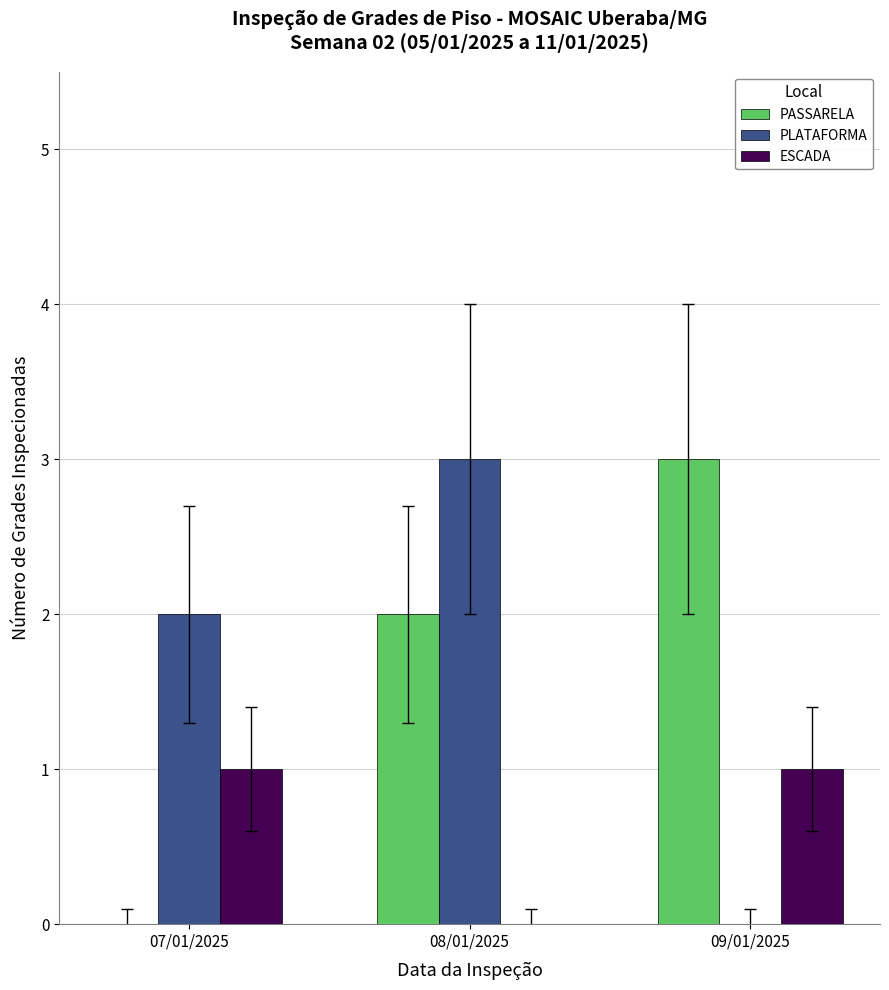

Is it true that PLATAFORMA equals 1 at 09/01/2025?

False